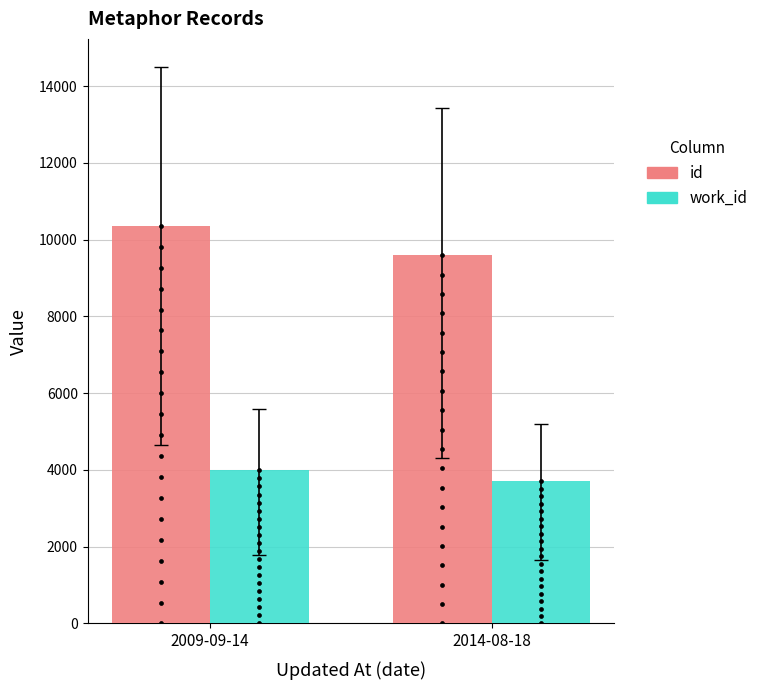

Which series reaches the maximum Y coordinate?

id